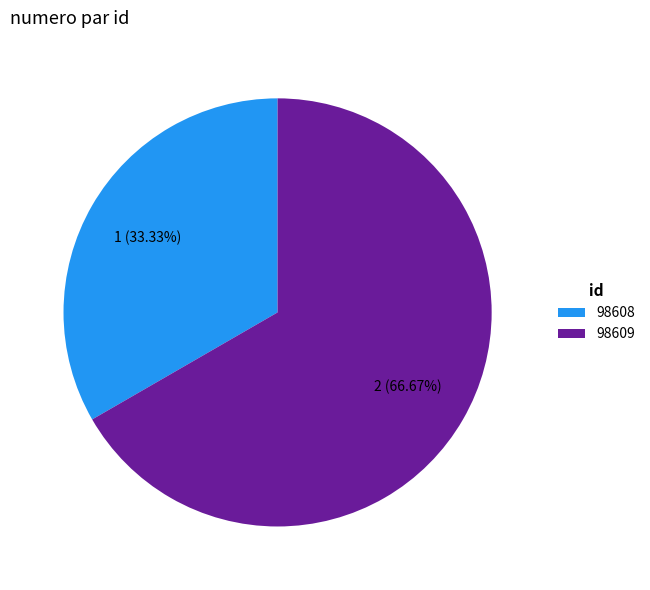

To the nearest percent, what is the difference between the 98609 and 98608 slice percentages?

33%